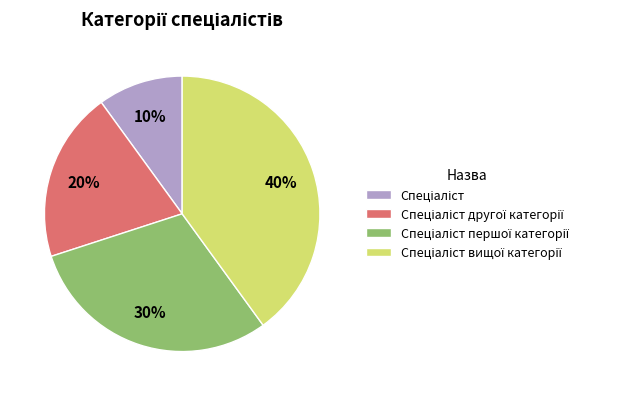

Is there any slice that represents more than half of the pie?

No